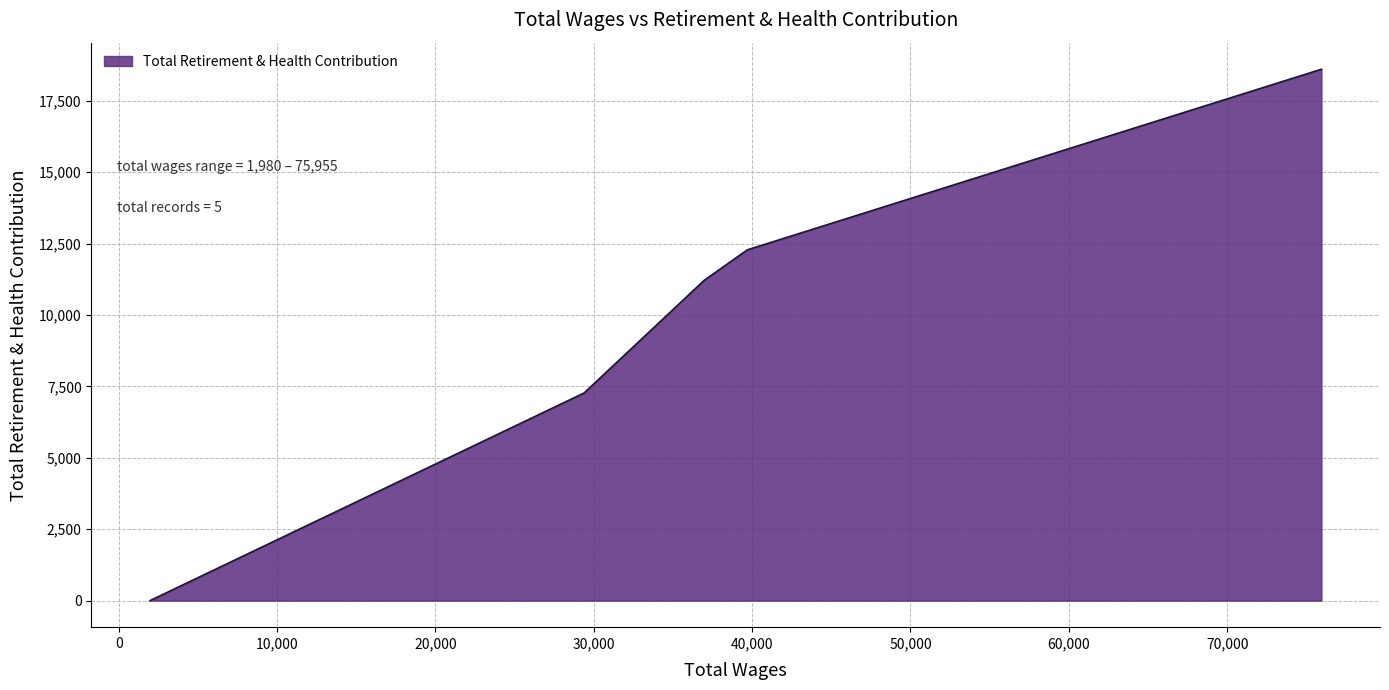

What is the sum of all values?

49368